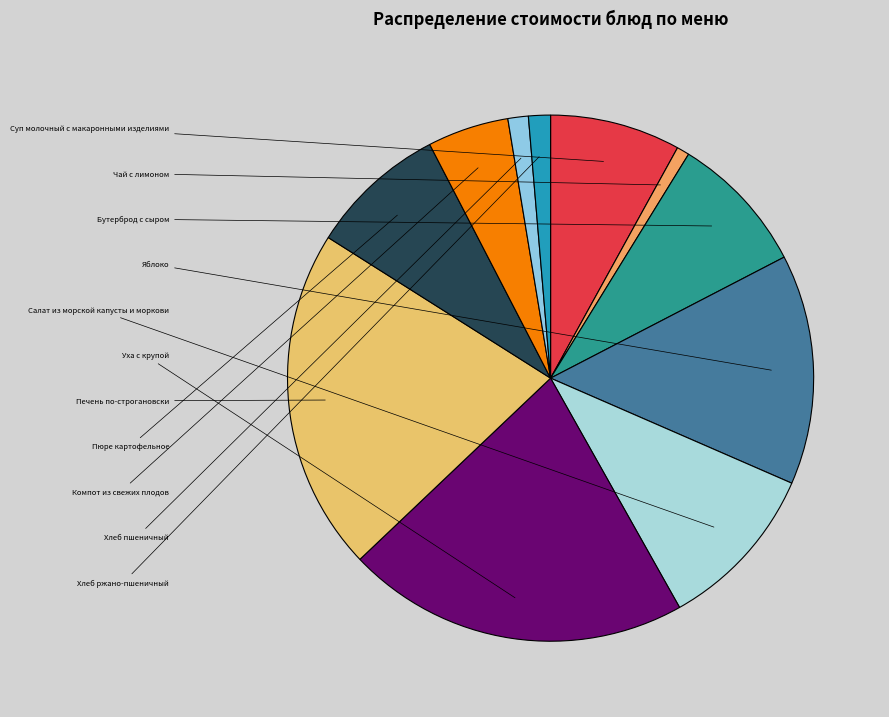

How many slices are in this pie chart?

11